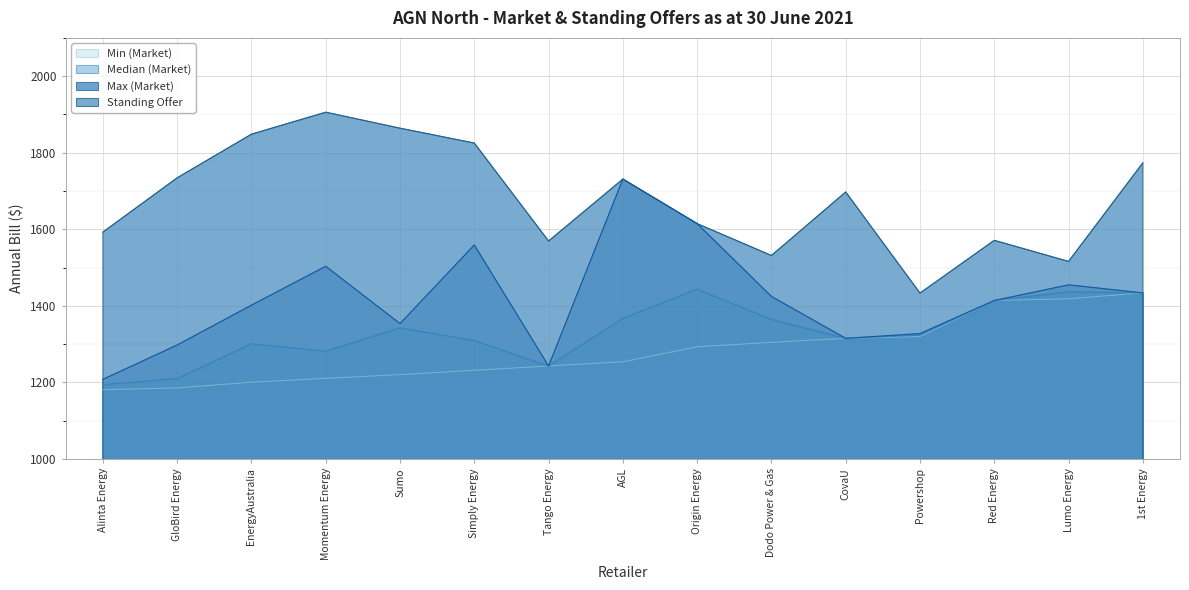

Between Alinta Energy and Lumo Energy, which series saw the biggest shift?

Max (Market)